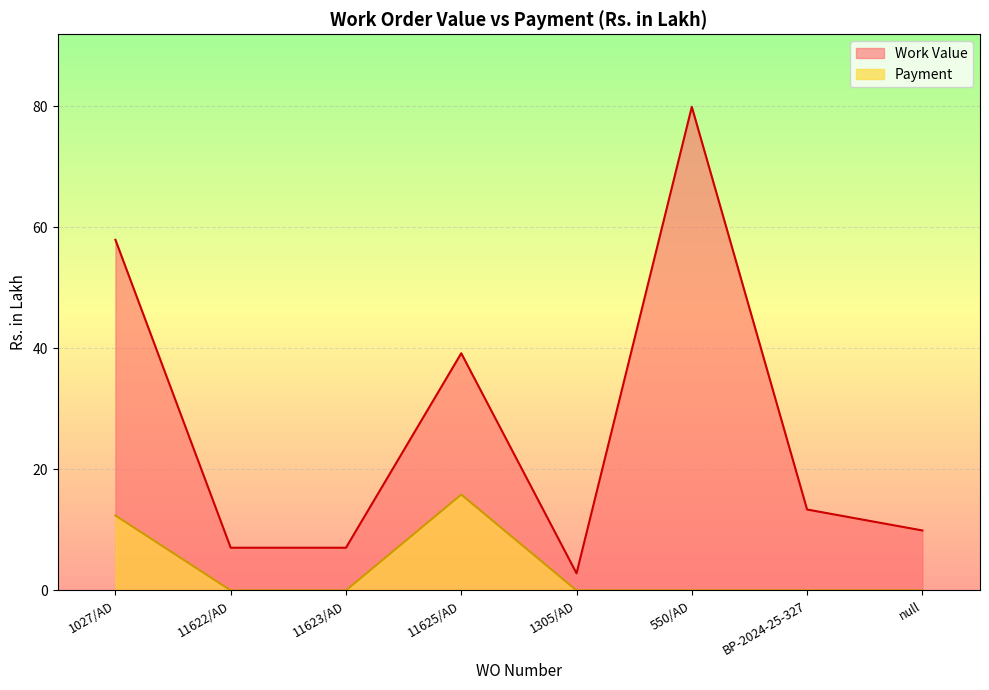

Does the chart display data point markers on the line(s)?

No